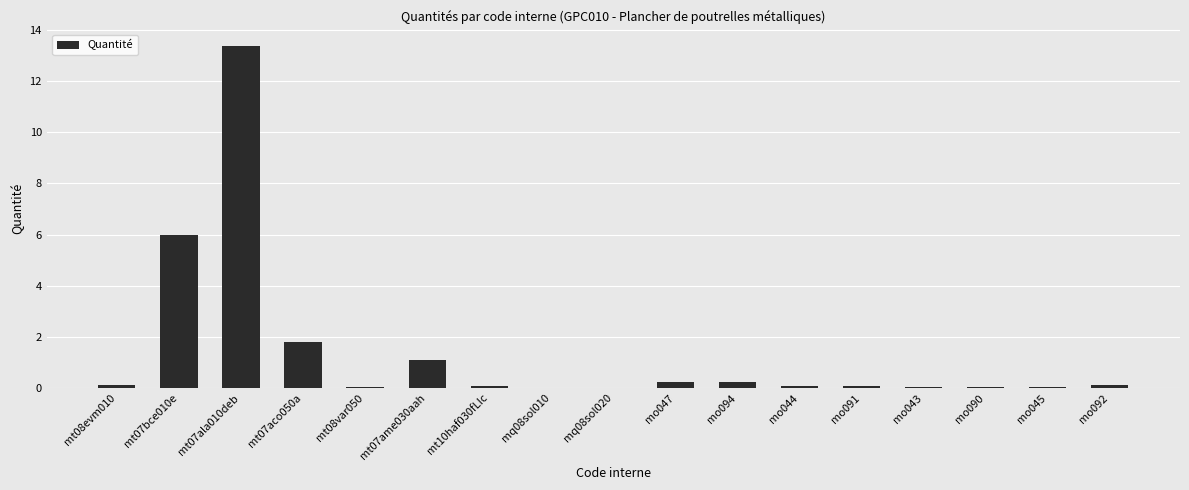

Are the bars grouped side by side (vs. stacked)?

No